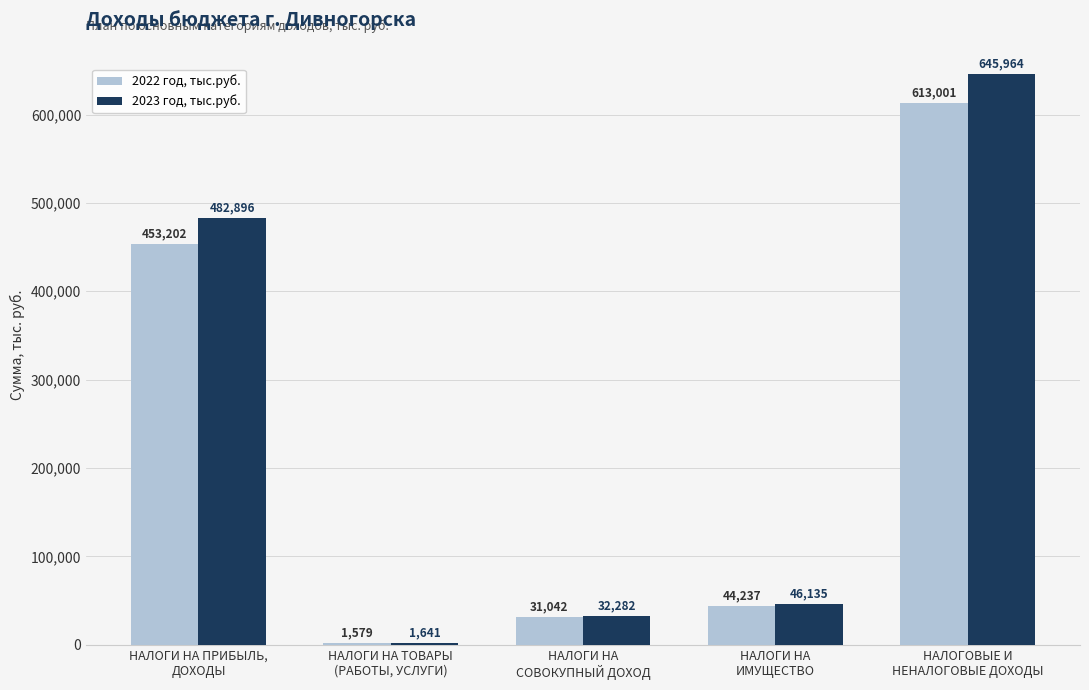

What is the highest value of the 2022 год, тыс.руб. series?

613001.0